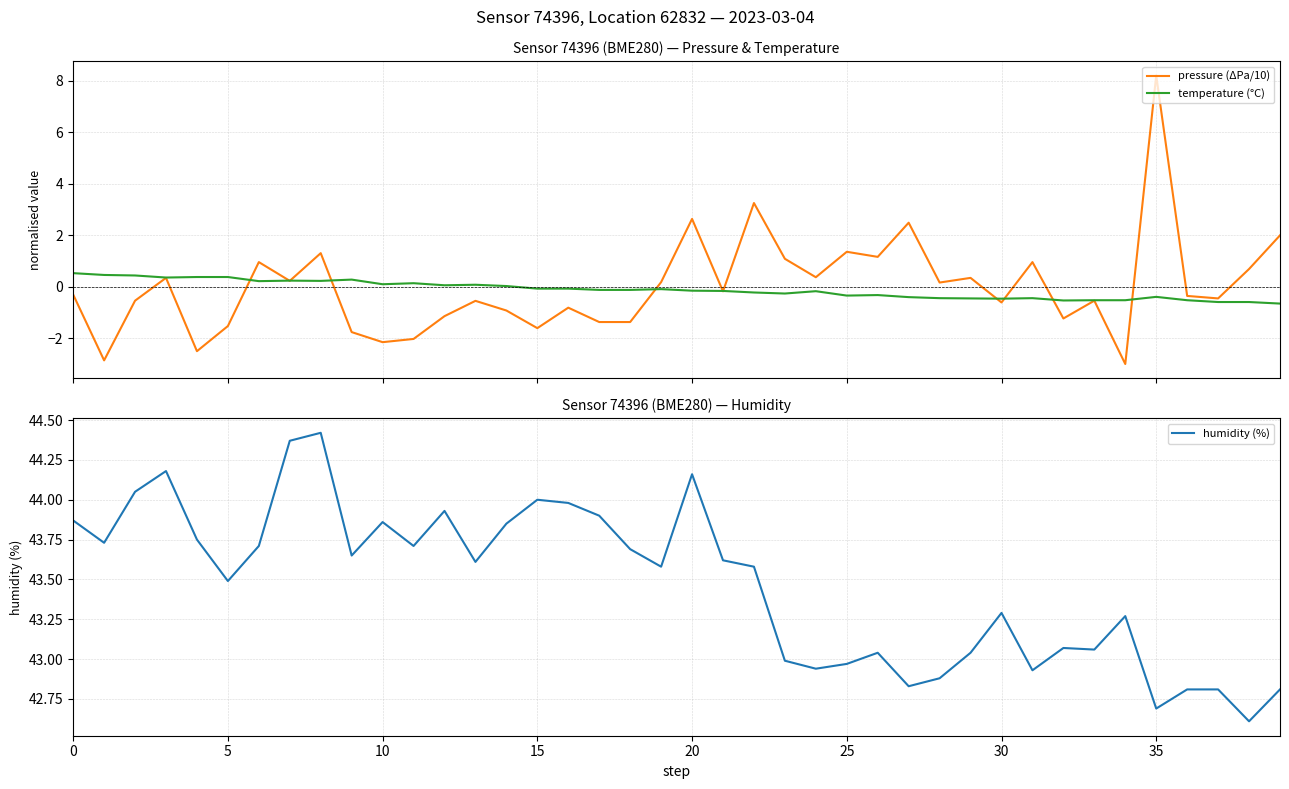

Reading left to right, list all the values displayed in this chart.

pressure (ΔPa/10): -0.3	-2.9	-0.5	0.3	-2.5	-1.5	1.0	0.2	1.3	-1.8	-2.1	-2.0	-1.1	-0.5	-0.9	-1.6	-0.8	-1.4	-1.4	0.2	2.6	-0.2	3.2	1.1	0.4	1.4	1.2	2.5	0.2	0.3	-0.6	1.0	-1.2	-0.5	-3.0	8.2	-0.4	-0.5	0.7	2.0
temperature (°C): 0.5	0.5	0.4	0.4	0.4	0.4	0.2	0.2	0.2	0.3	0.1	0.1	0.1	0.1	0.0	-0.1	-0.1	-0.1	-0.1	-0.1	-0.1	-0.2	-0.2	-0.3	-0.2	-0.3	-0.3	-0.4	-0.4	-0.5	-0.5	-0.4	-0.5	-0.5	-0.5	-0.4	-0.5	-0.6	-0.6	-0.7
humidity (%): 43.9	43.7	44.0	44.2	43.8	43.5	43.7	44.4	44.4	43.6	43.9	43.7	43.9	43.6	43.9	44.0	44.0	43.9	43.7	43.6	44.2	43.6	43.6	43.0	42.9	43.0	43.0	42.8	42.9	43.0	43.3	42.9	43.1	43.1	43.3	42.7	42.8	42.8	42.6	42.8